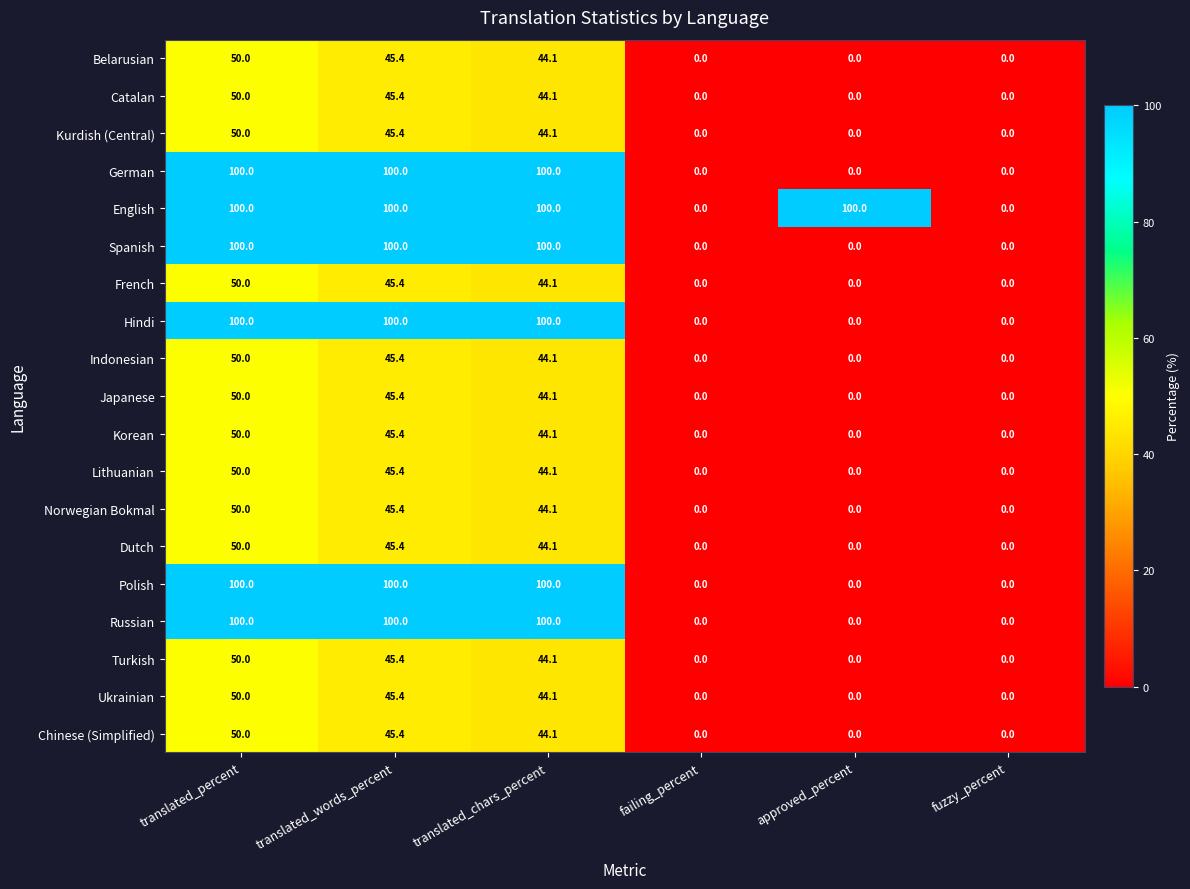

What is the difference between the Ukrainian values at translated_words_percent and approved_percent?

45.4